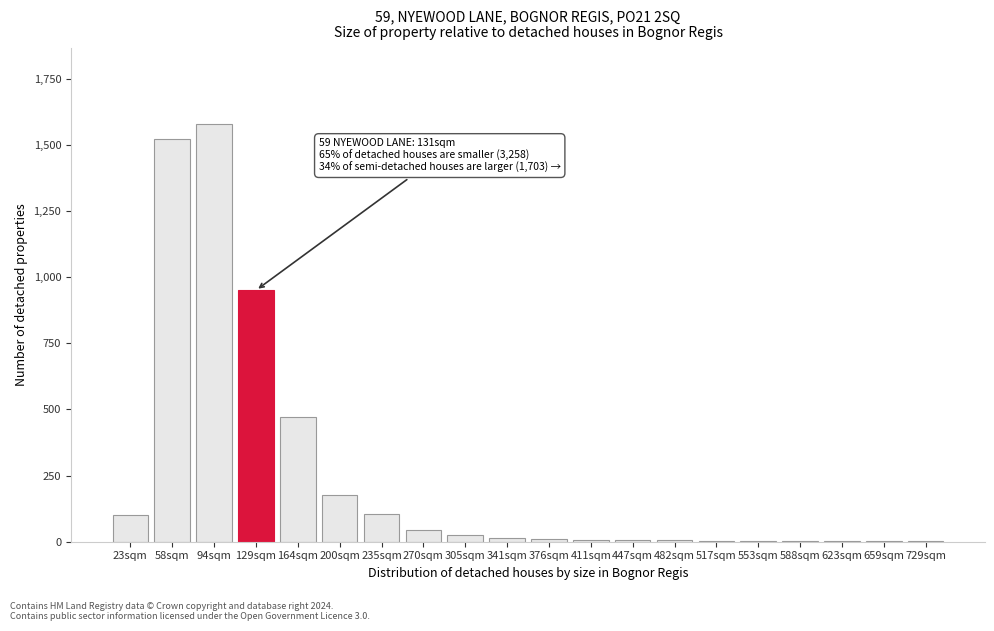

Is it true that the value at 129sqm is 492?

False